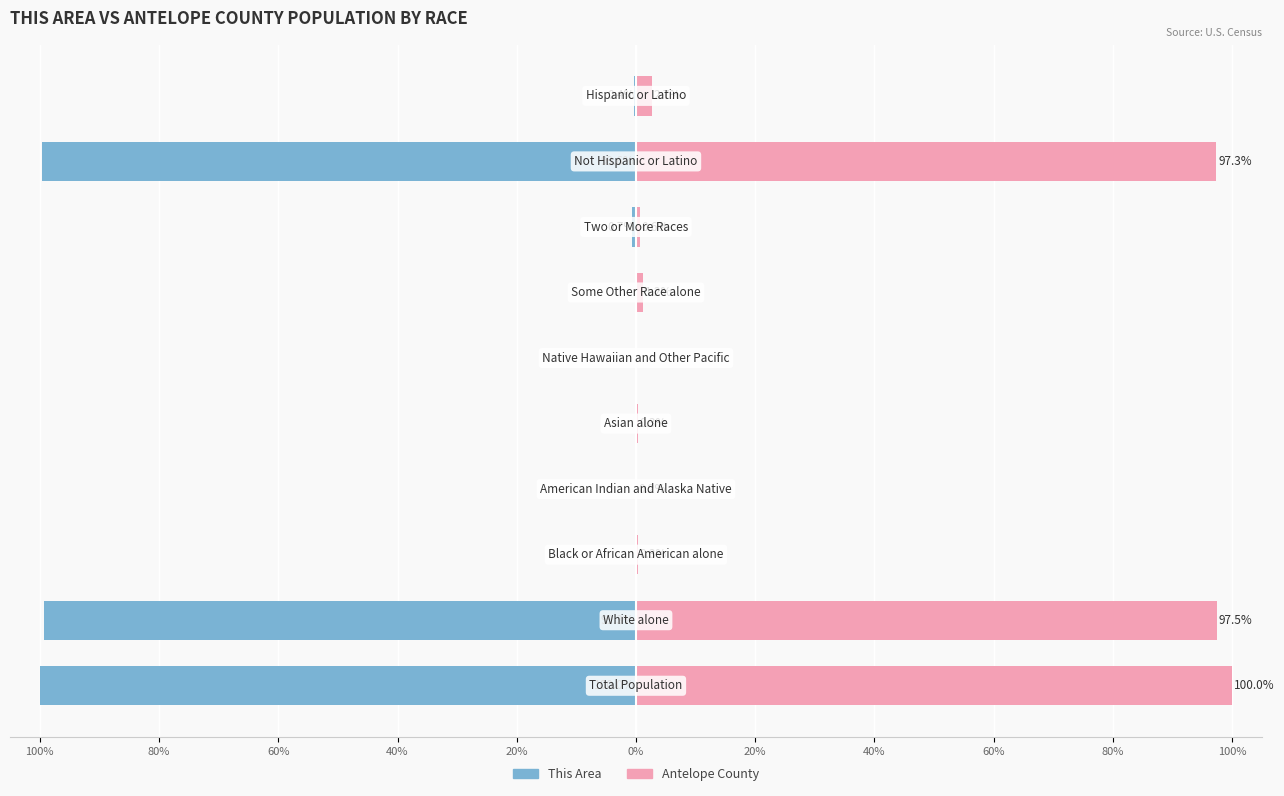

What is the maximum value shown in the chart?

100.0